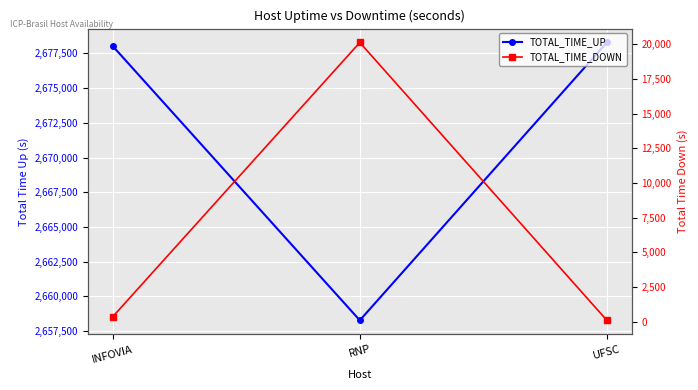

Between UFSC and INFOVIA, which is larger?

UFSC